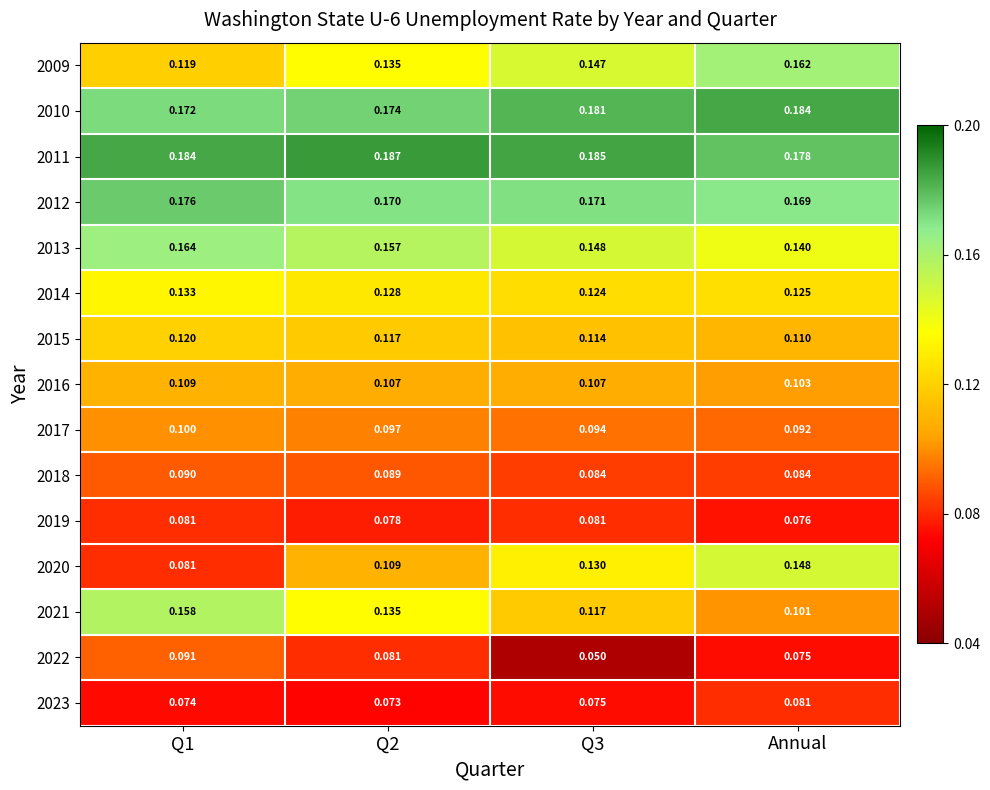

Which series changed the most between Q1 and Q3?

2020